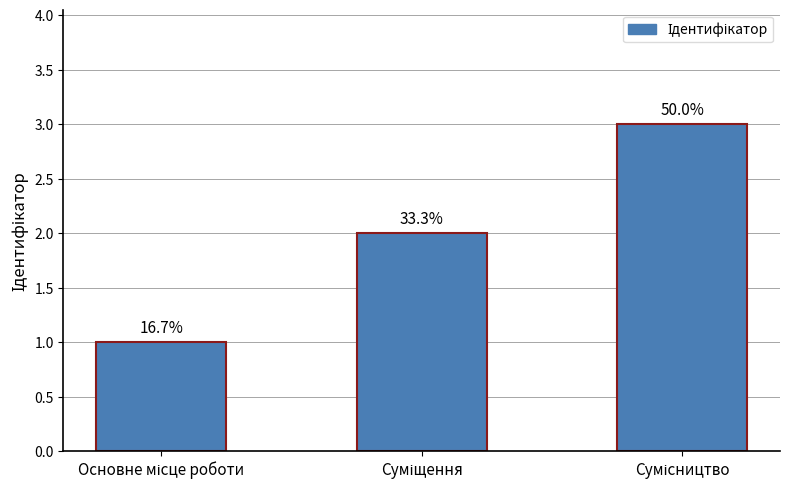

Are the bars horizontal?

No